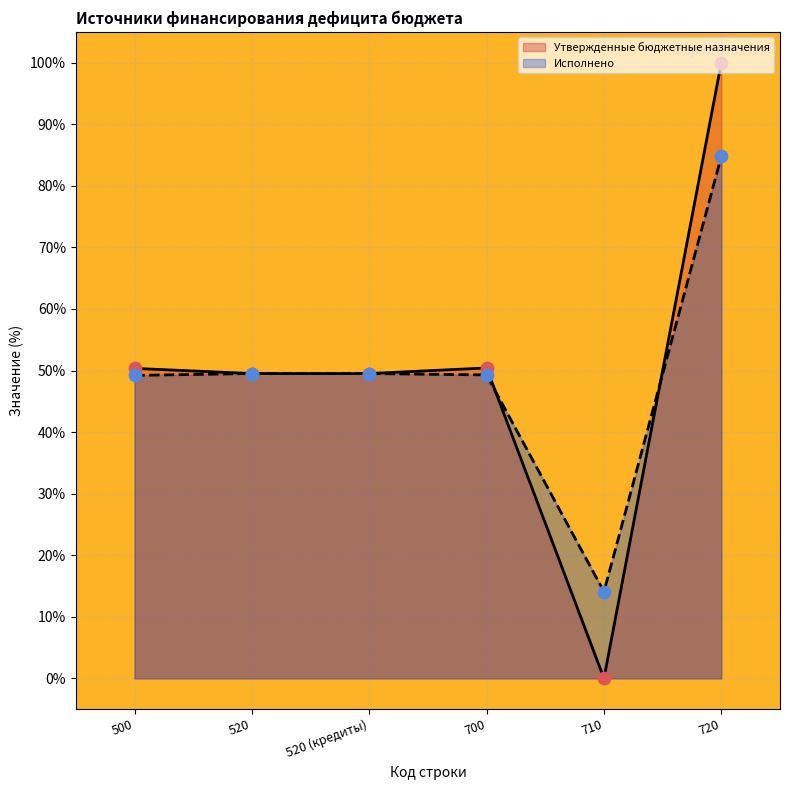

At which category is the sum across all series the highest?

720